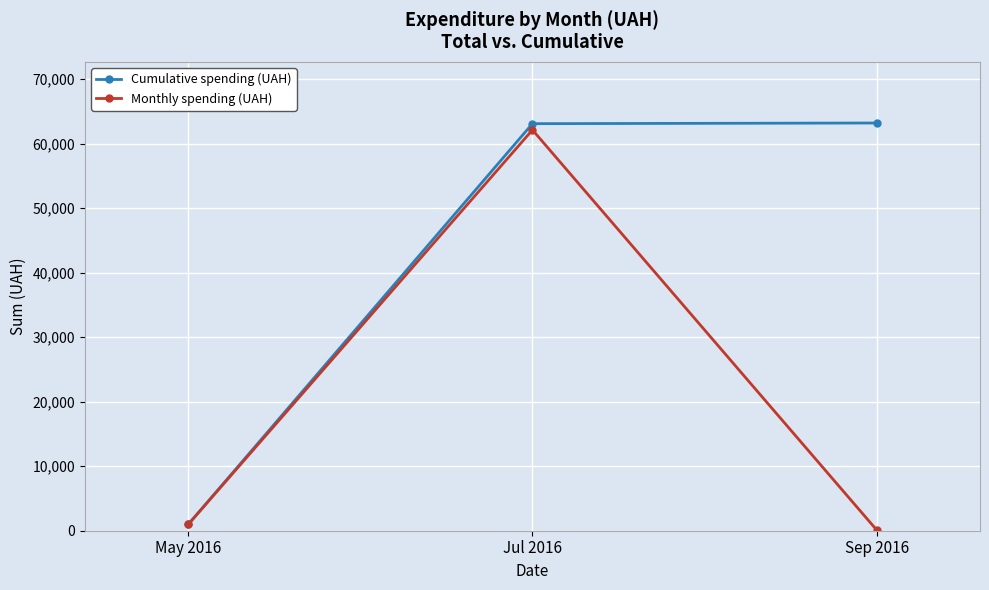

What position from the right is Sep 2016?

1